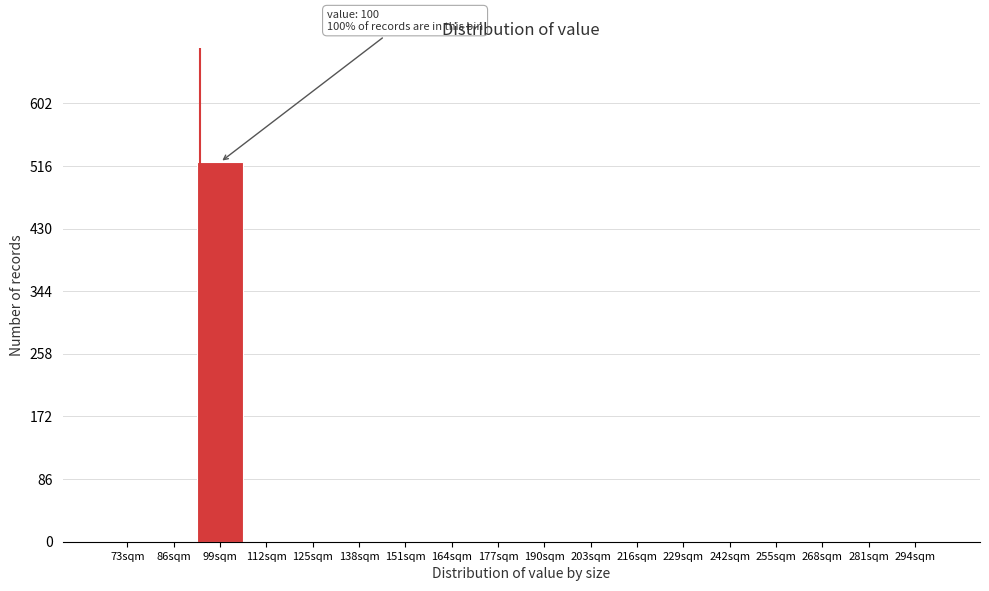

Reading right to left, extract all data points from this chart.

294sqm=0	281sqm=0	268sqm=0	255sqm=0	242sqm=0	229sqm=0	216sqm=0	203sqm=0	190sqm=0	177sqm=0	164sqm=0	151sqm=0	138sqm=0	125sqm=0	112sqm=0	99sqm=521	86sqm=0	73sqm=0